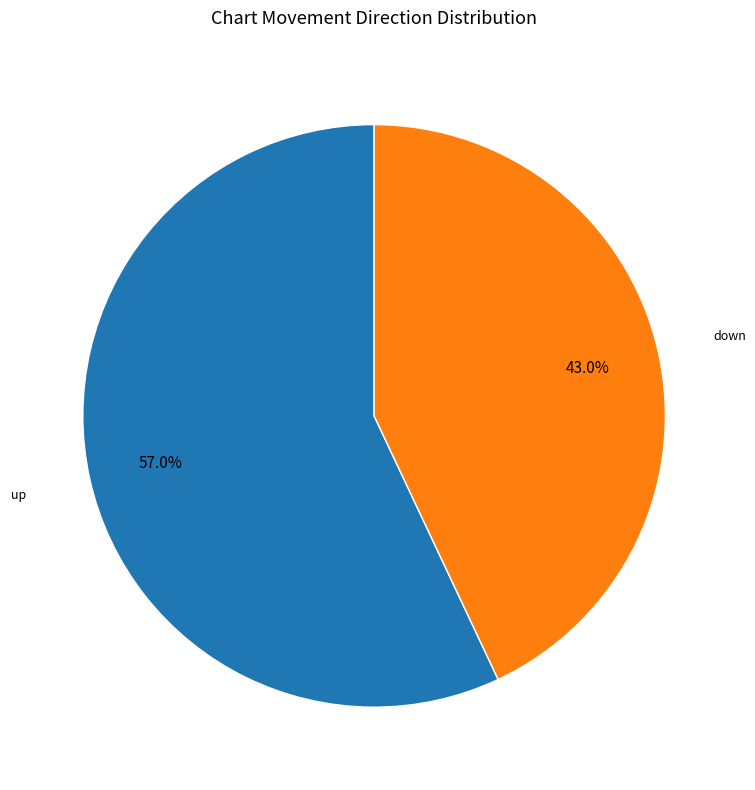

Does any single category account for the majority?

Yes